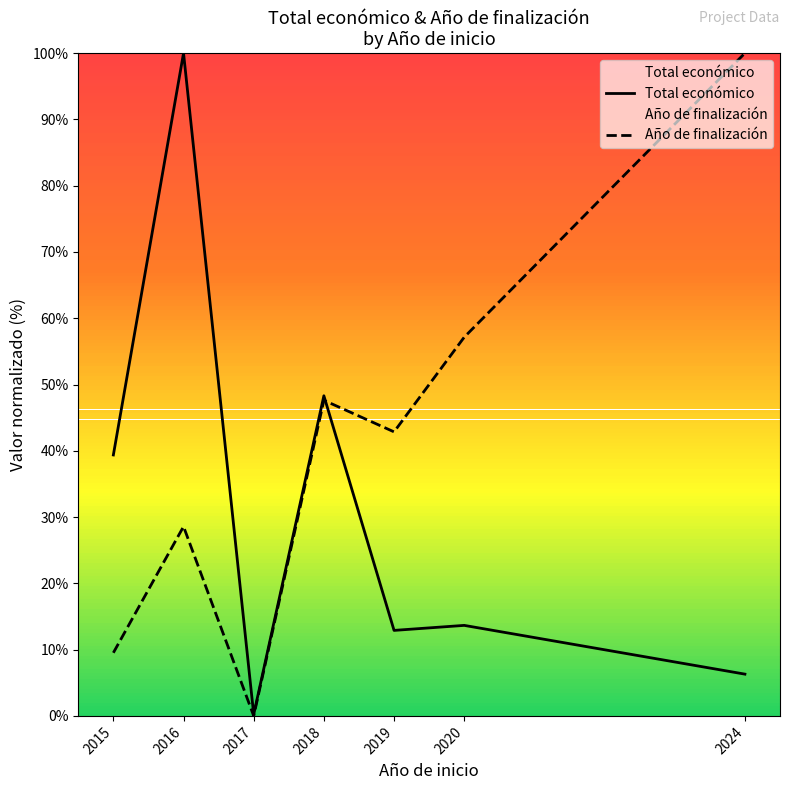

What is the sum of the Año de finalización values at 2015 and 2024?

109.5